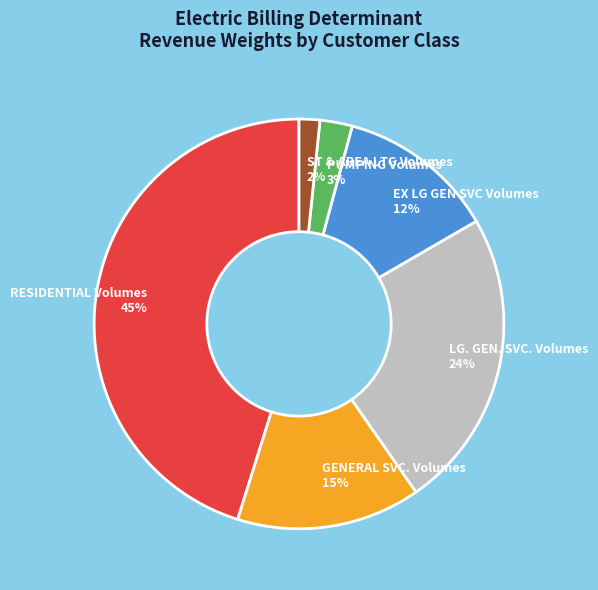

Which slice is the largest?

RESIDENTIAL Volumes